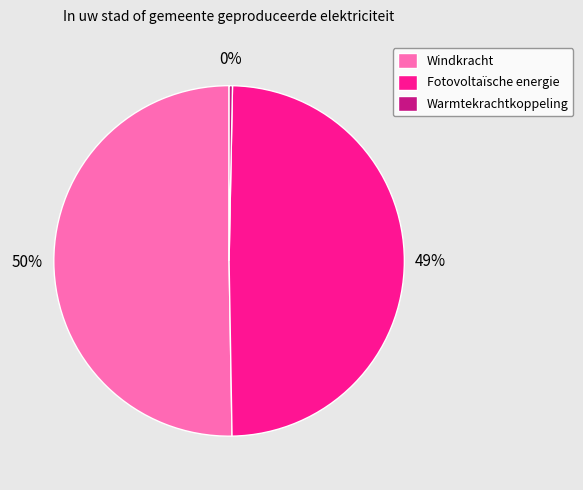

Which slice is the largest?

Windkracht